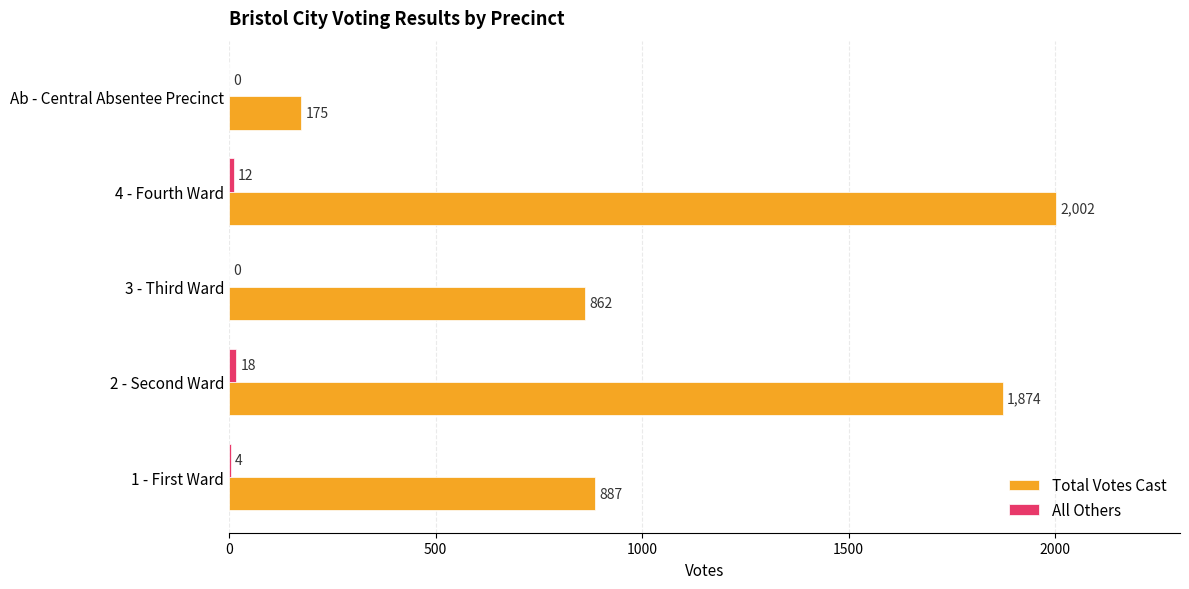

Count the number of data series in this chart.

2